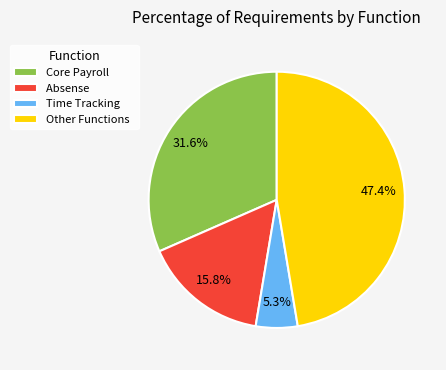

What is the ratio of the value at Absense to the value at Core Payroll?

0.5